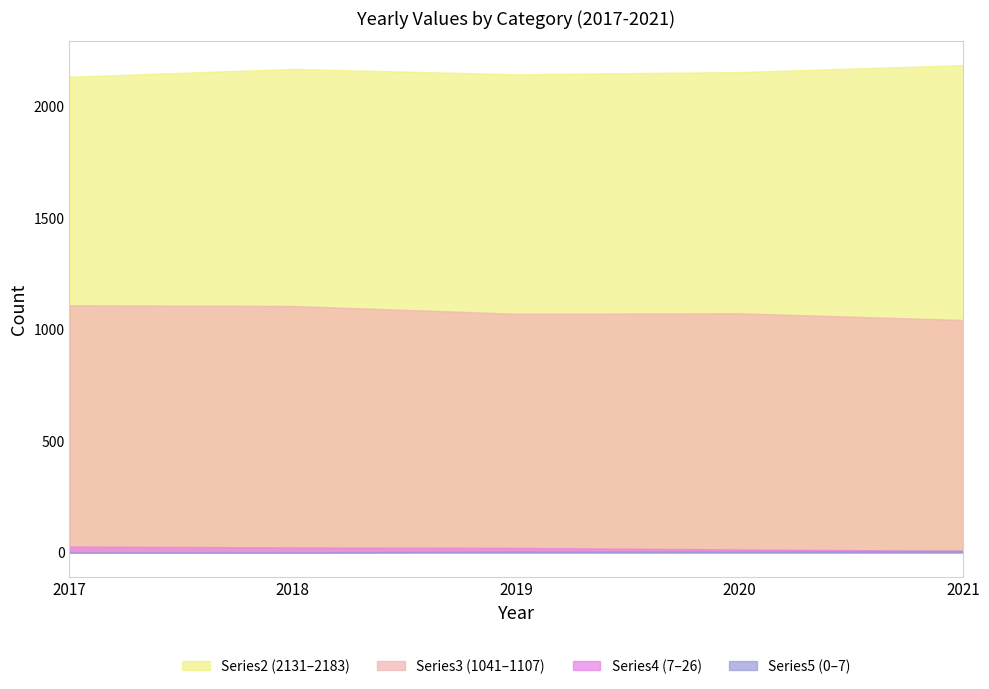

In Series3, how many points are higher than both neighbors (excluding endpoints)?

1